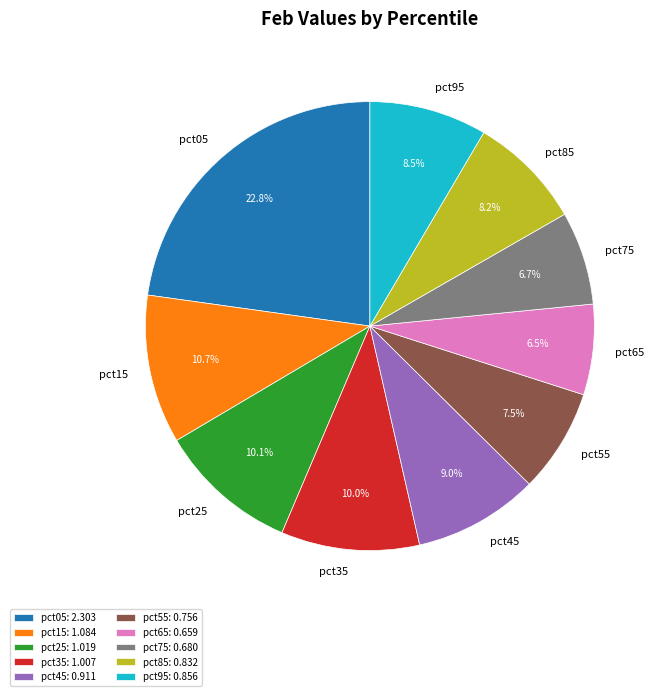

What percentage do pct75 and pct35 together represent?

16.7%